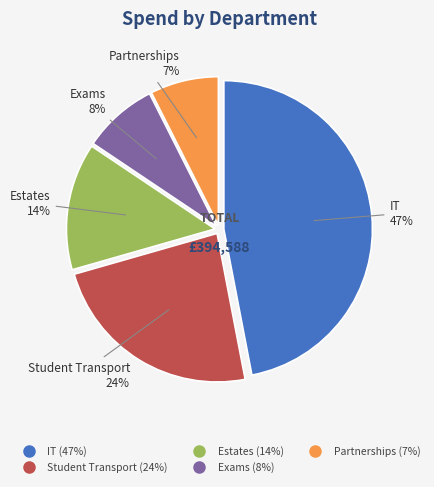

Is Partnerships the majority of the pie?

No